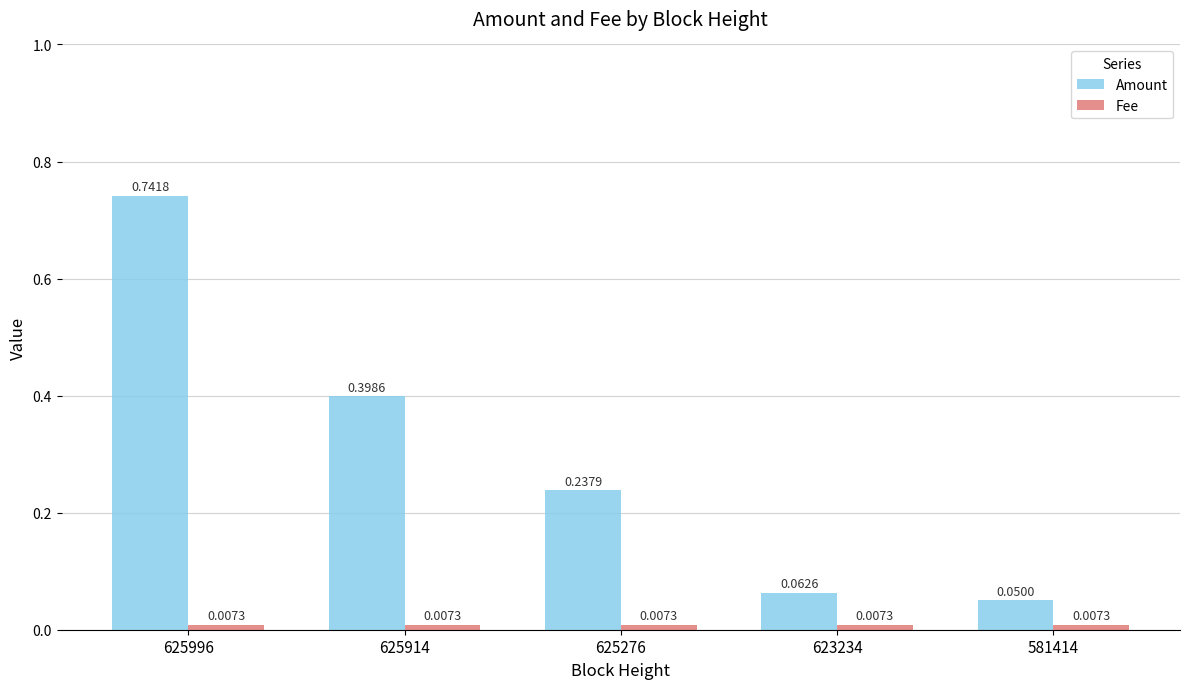

List the labels in order of Amount value, smallest first.

581414, 623234, 625276, 625914, 625996